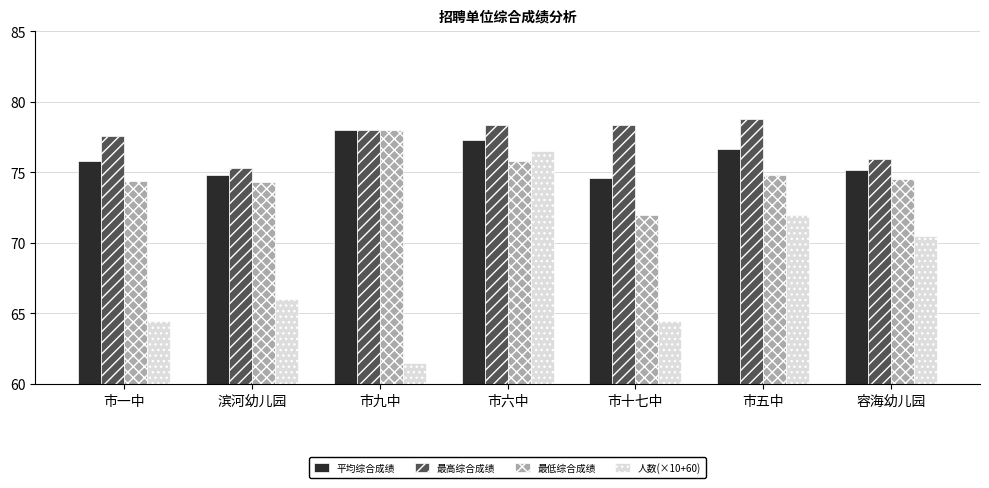

What is the label of the 4th bar from the right?

市六中